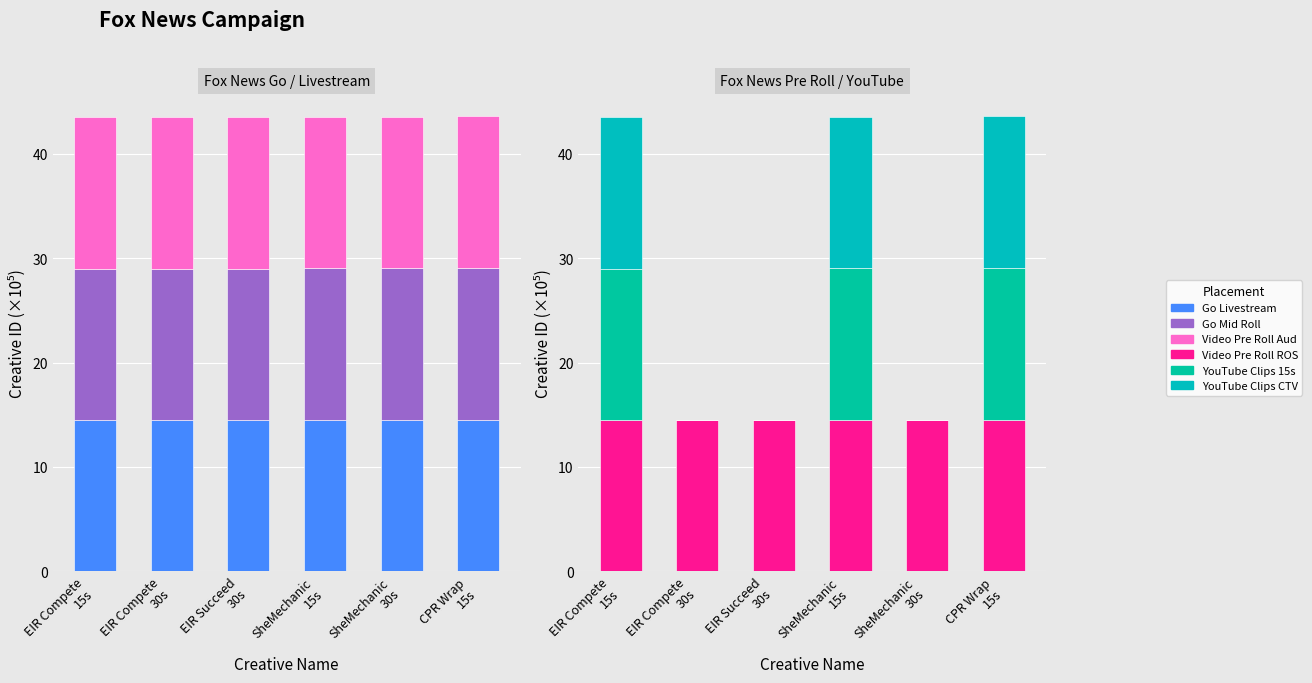

What is the approximate value of Fox News Go Mid Roll at EIR Succeed
30s?

14.5